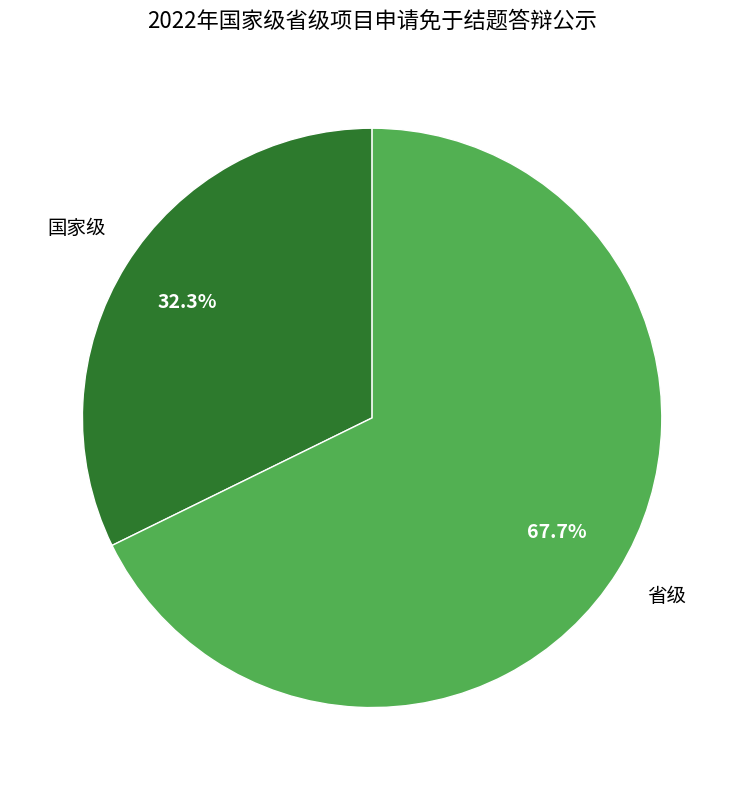

The 国家级 slice represents 32% of the pie. True or false?

True